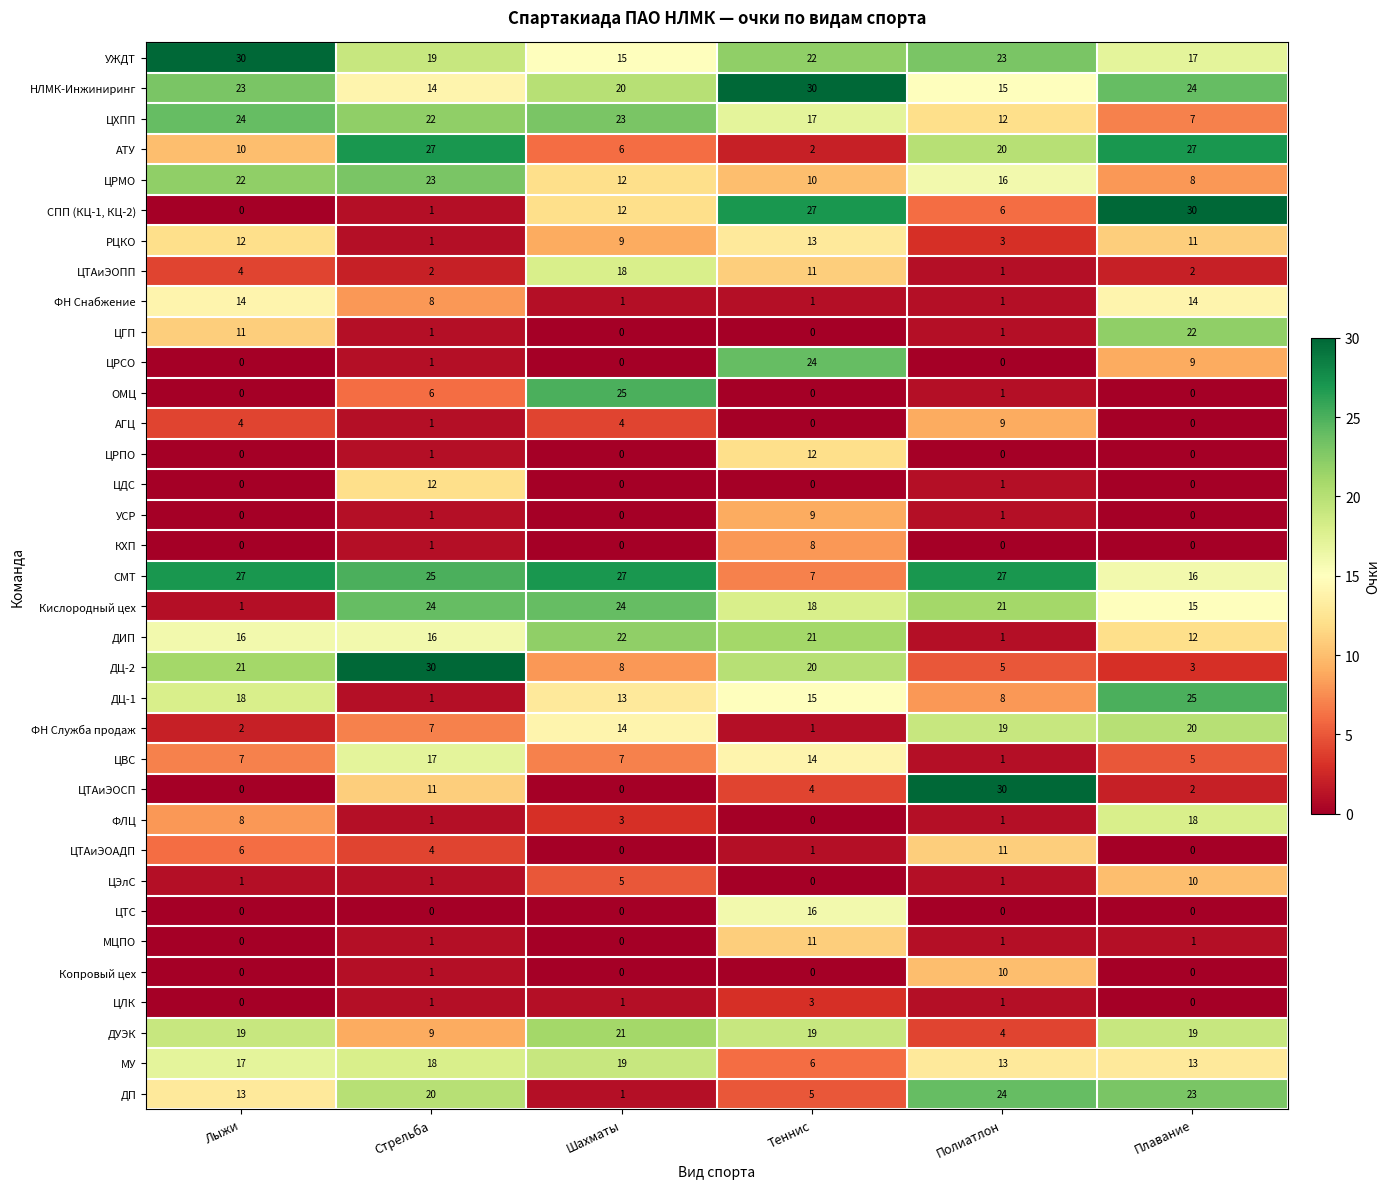

List the labels in order of НЛМК-Инжиниринг value, largest first.

Теннис, Плавание, Лыжи, Шахматы, Полиатлон, Стрельба